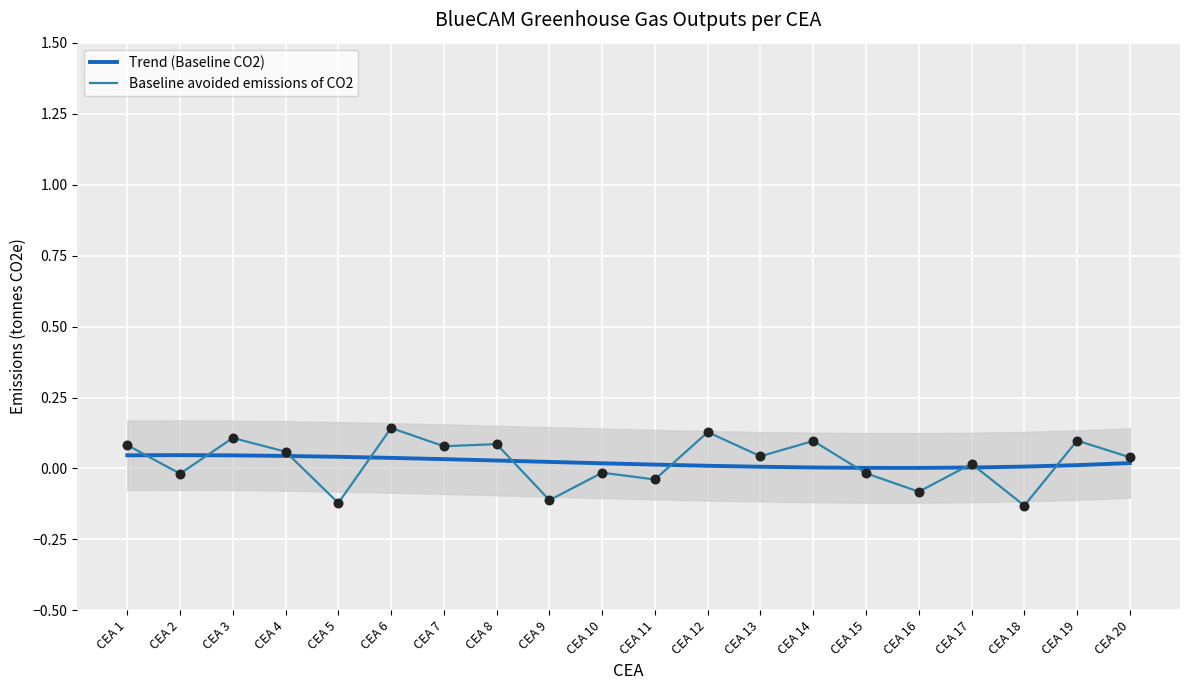

At how many categories does at least one series exceed 0?

20